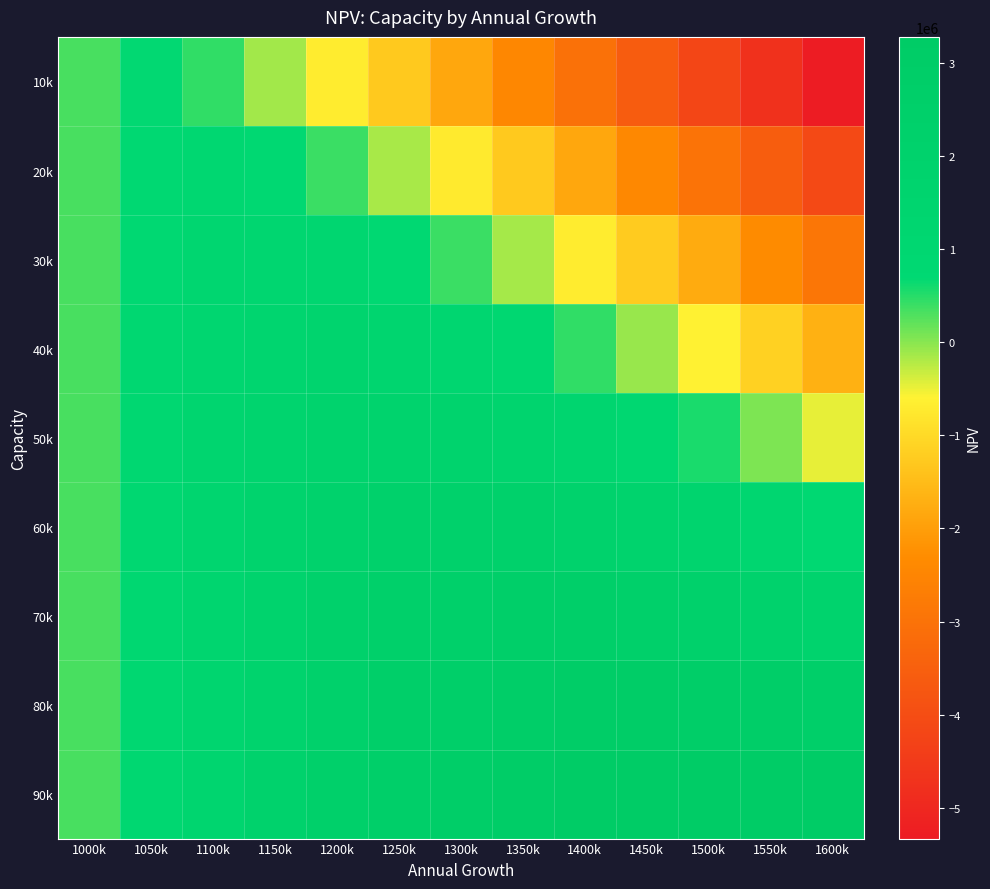

Reading right to left, list all the values displayed in this chart.

10k: 1600k=-5330591.3	1550k=-4752387.7	1500k=-4174184.2	1450k=-3595980.6	1400k=-3017777.0	1350k=-2439573.4	1300k=-1861369.8	1250k=-1283166.2	1200k=-704962.7	1150k=-126759.1	1100k=437074.2	1050k=676594.1	1000k=328561.6
20k: 1600k=-4116362.4	1550k=-3551357.0	1500k=-2986351.5	1450k=-2421346.1	1400k=-1856340.6	1350k=-1291335.2	1300k=-726329.8	1250k=-161324.3	1200k=388960.4	1150k=782213.3	1100k=929741.9	1050k=798583.7	1000k=328561.6
30k: 1600k=-2902133.5	1550k=-2350326.2	1500k=-1798518.9	1450k=-1246711.6	1400k=-694904.3	1350k=-143097.0	1300k=393639.1	1250k=821984.9	1200k=1092607.1	1150k=1203272.9	1100k=1134702.4	1050k=832054.8	1000k=328561.6
40k: 1600k=-1687904.5	1550k=-1149295.4	1500k=-610686.2	1450k=-72077.1	1400k=451110.4	1350k=880120.1	1300k=1207209.7	1250k=1423897.2	1200k=1497187.0	1150k=1436501.2	1100k=1230194.5	1050k=865525.8	1000k=328561.6
50k: 1600k=-473675.6	1550k=51735.4	1500k=561374.2	1450k=991818.9	1400k=1337885.7	1350k=1593970.7	1300k=1754017.9	1250k=1811484.4	1200k=1759304.0	1150k=1589847.9	1100k=1294882.7	1050k=865525.8	1000k=328561.6
60k: 1600k=724430.6	1550k=1157081.4	1500k=1504737.4	1450k=1780584.2	1400k=1981568.3	1350k=2104521.7	1300k=2146164.9	1250k=2103110.9	1200k=1943184.9	1150k=1686504.6	1100k=1328767.0	1050k=865525.8	1000k=328561.6
70k: 1600k=1706492.4	1550k=2002164.6	1500k=2245112.0	1450k=2390062.2	1400k=2475408.7	1350k=2501228.5	1300k=2441222.3	1250k=2289180.9	1200k=2069692.6	1150k=1783161.2	1100k=1362651.3	1050k=865525.8	1000k=328561.6
80k: 1600k=2502336.8	1550k=2689017.0	1500k=2819452.4	1450k=2866678.9	1400k=2876675.4	1350k=2799716.9	1300k=2656180.9	1250k=2475250.8	1200k=2167513.8	1150k=1817458.7	1100k=1396535.6	1050k=865525.8	1000k=328561.6
90k: 1600k=3153818.3	1550k=3269738.9	1500k=3278332.2	1450k=3272505.4	1400k=3178594.6	1350k=3044185.1	1300k=2844439.9	1250k=2574236.5	1200k=2265335.0	1150k=1851756.3	1100k=1430419.9	1050k=865525.8	1000k=328561.6